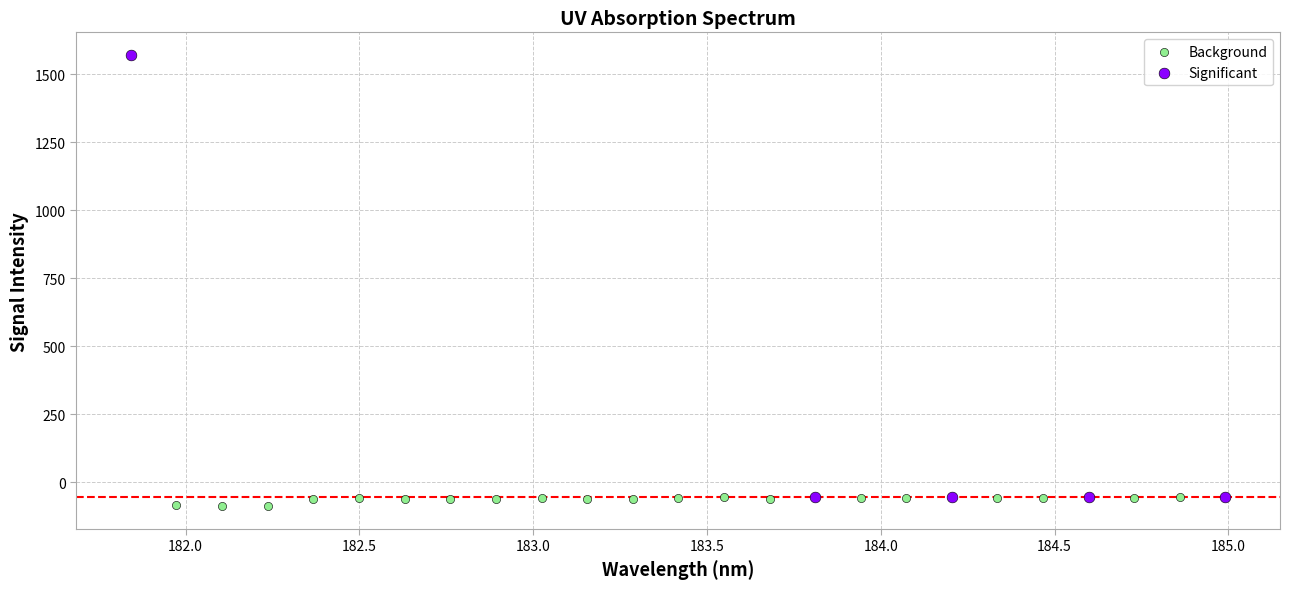

Which series contains the highest Y value?

Significant